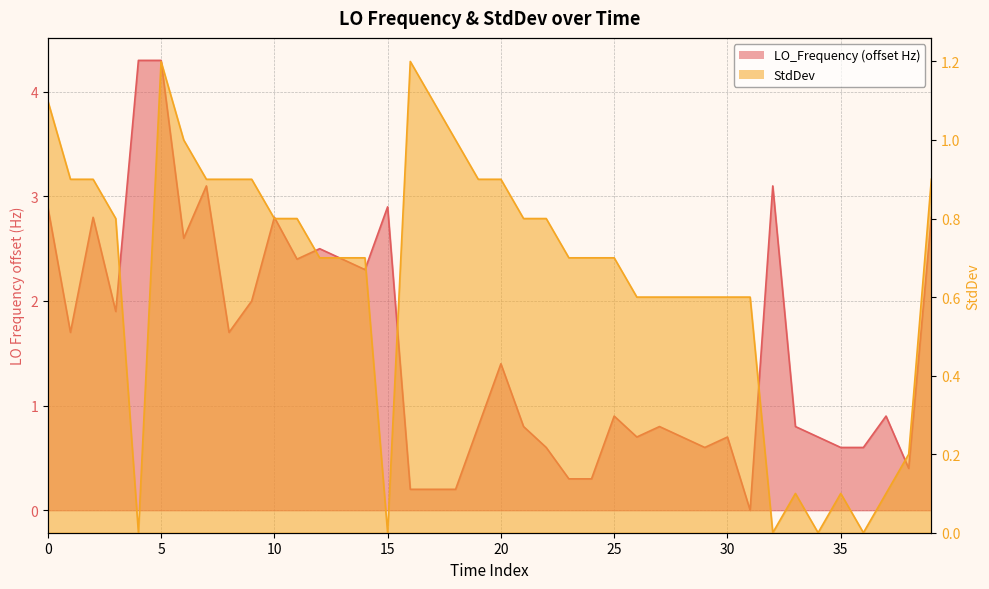

How many interior local valleys does the LO_Frequency series have?

10